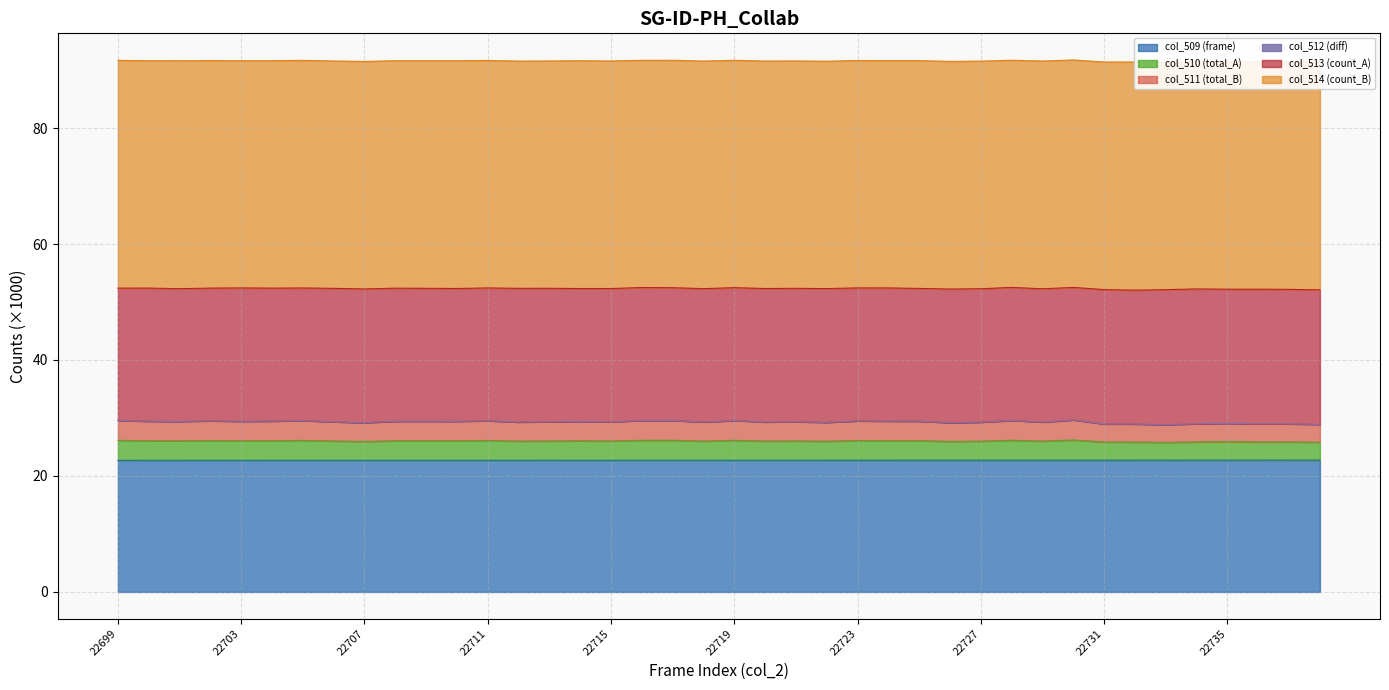

Which has a higher value, 22737 or 22722?

22737